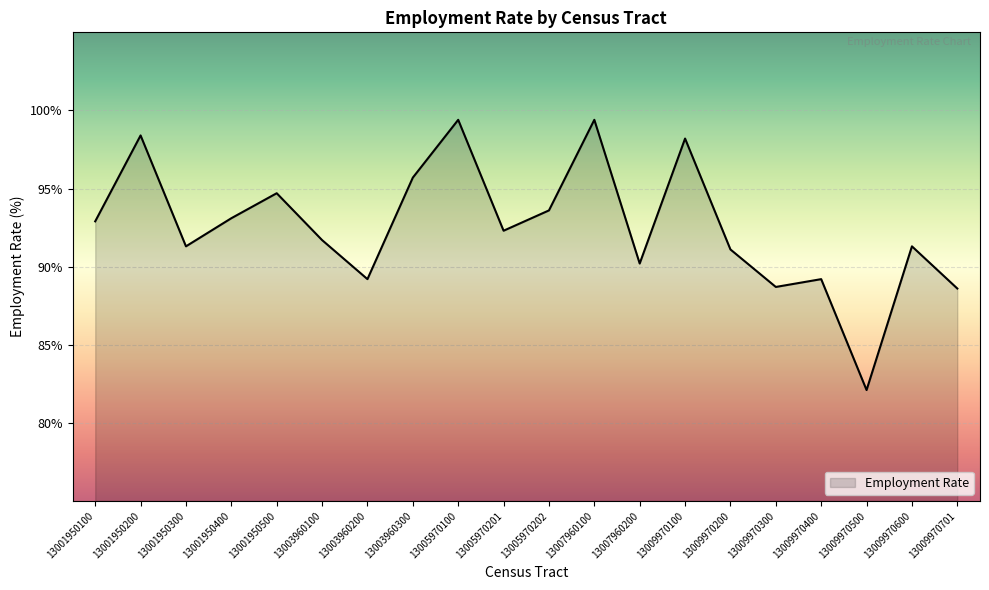

The value at 13009970500 is 19.3. True or false?

False